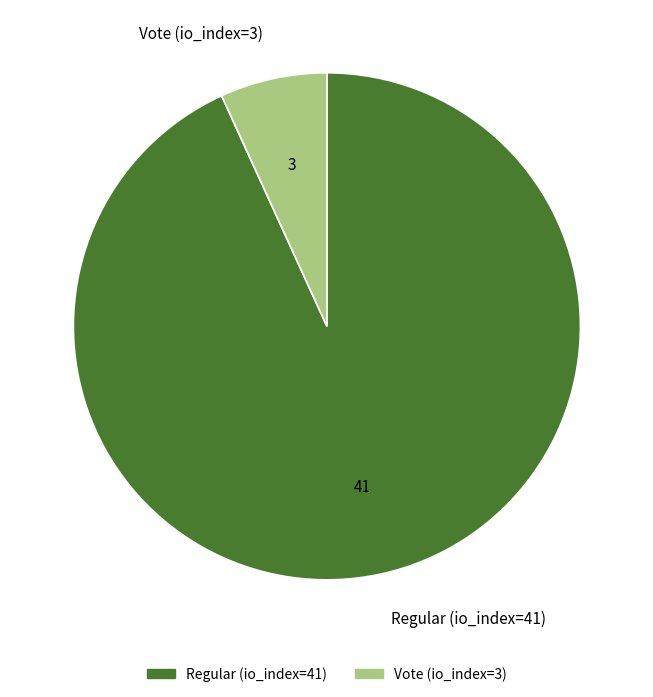

Is it true that Regular (io_index=41) is 99% of the pie?

False